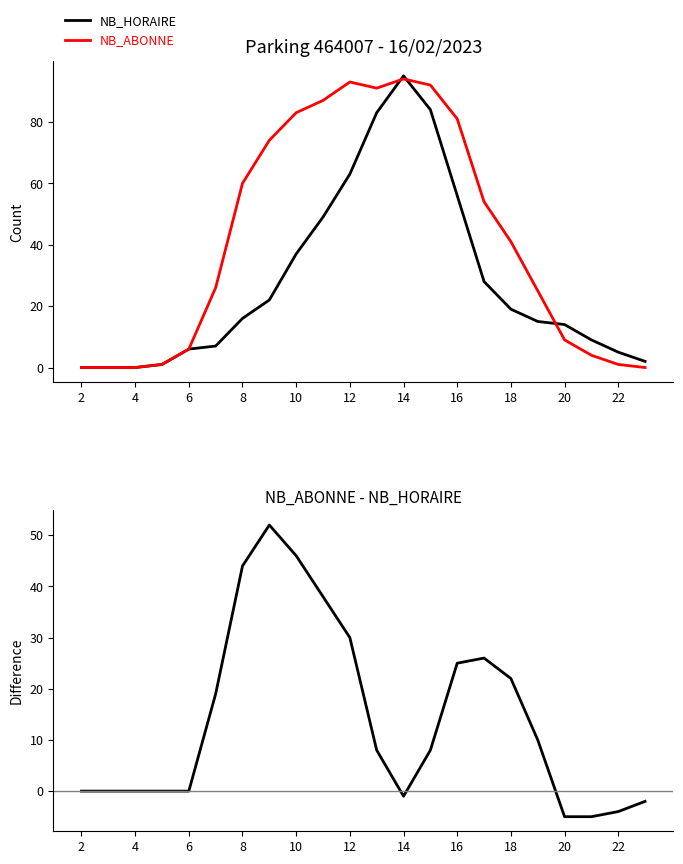

The value of NB_ABONNE at 12 is 57. True or false?

False